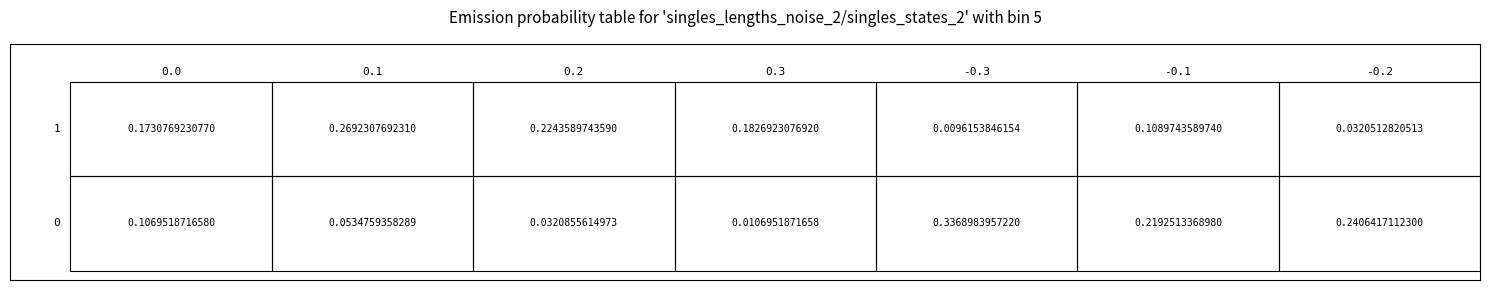

How many series are shown in this chart?

2